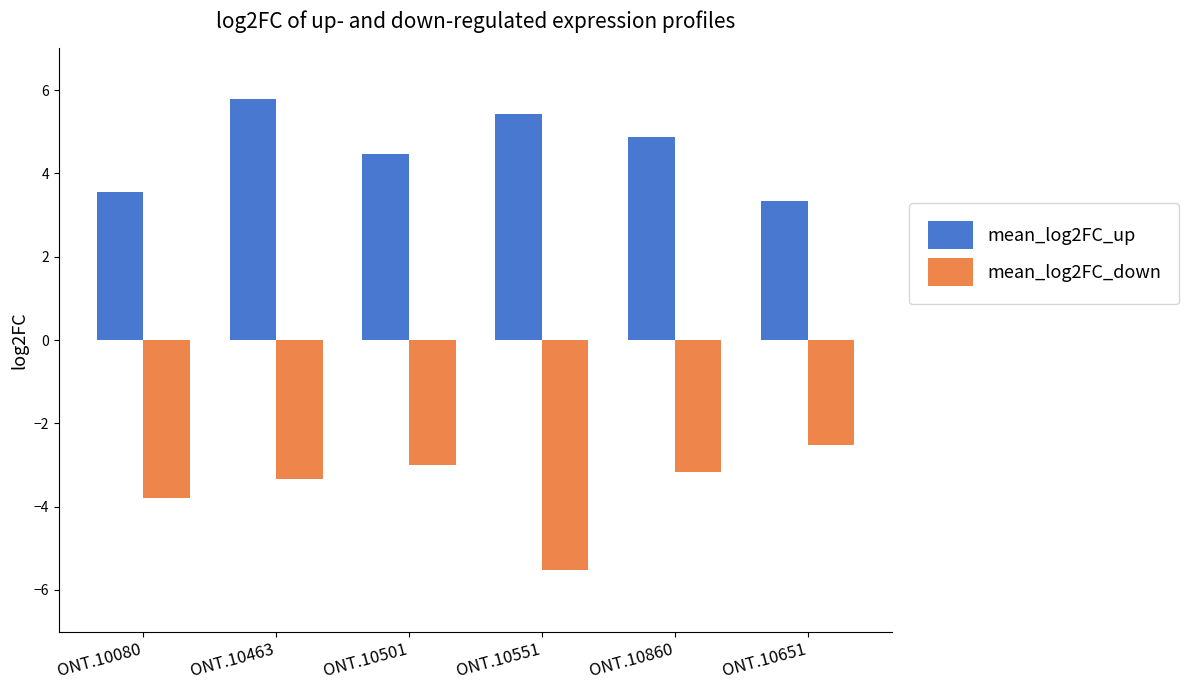

Is the value of mean_log2FC_down at ONT.10501 greater than the value of mean_log2FC_up at ONT.10501?

No